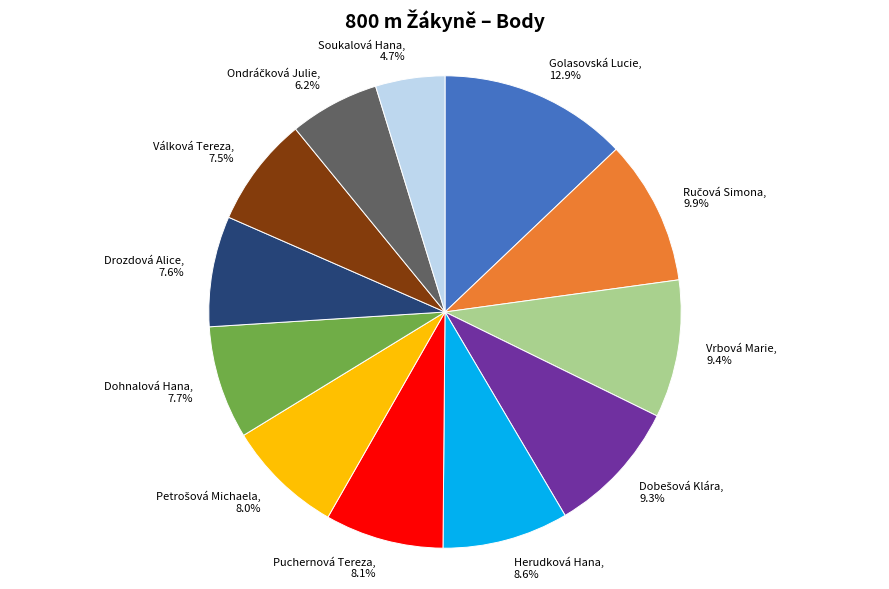

Approximately how many times larger is the value at Golasovská Lucie compared to Drozdová Alice?

1.7